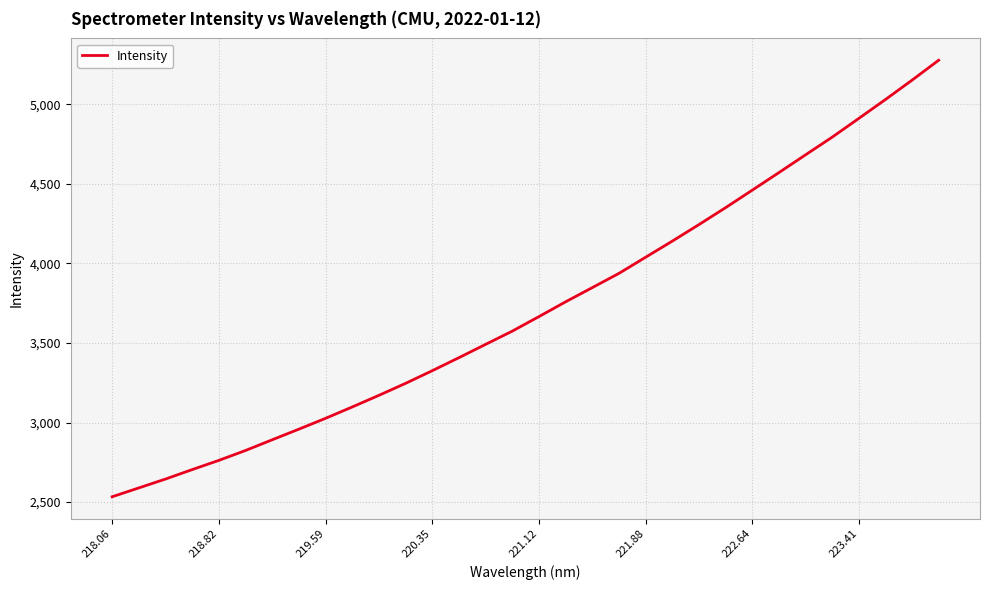

What is the difference between the maximum and minimum values?

2743.9